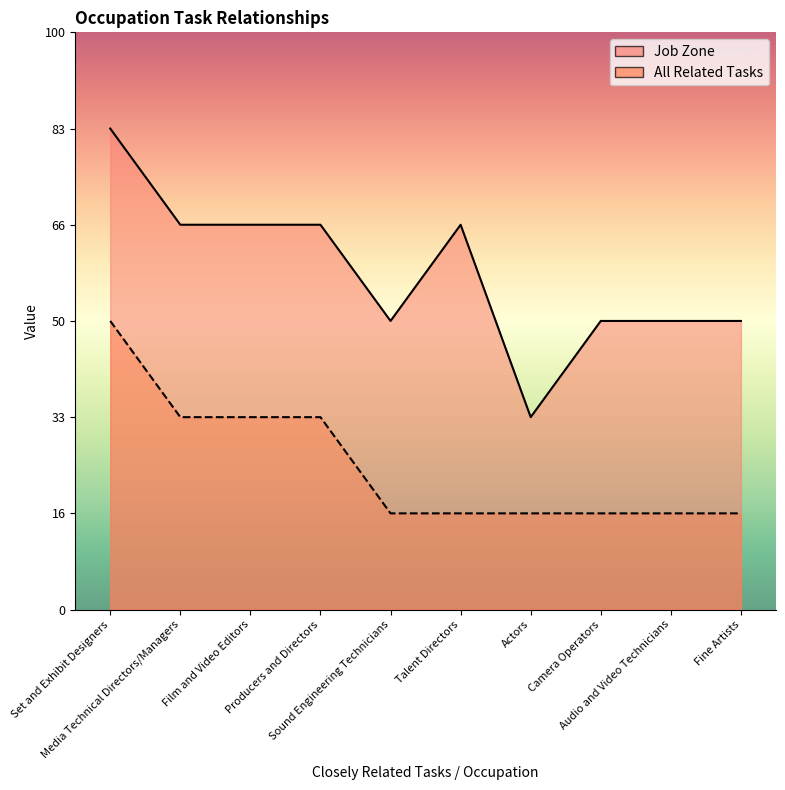

Between Producers and Directors and Fine Artists, which is larger?

Producers and Directors